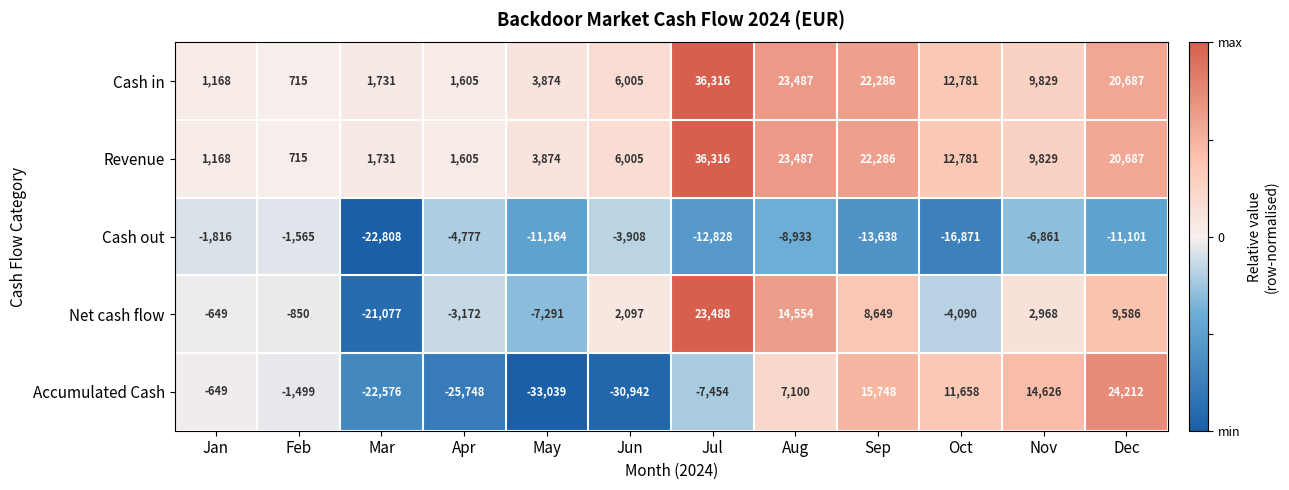

Rank the categories by Accumulated Cash value from highest to lowest.

Dec, Sep, Nov, Oct, Aug, Jan, Feb, Jul, Mar, Apr, Jun, May